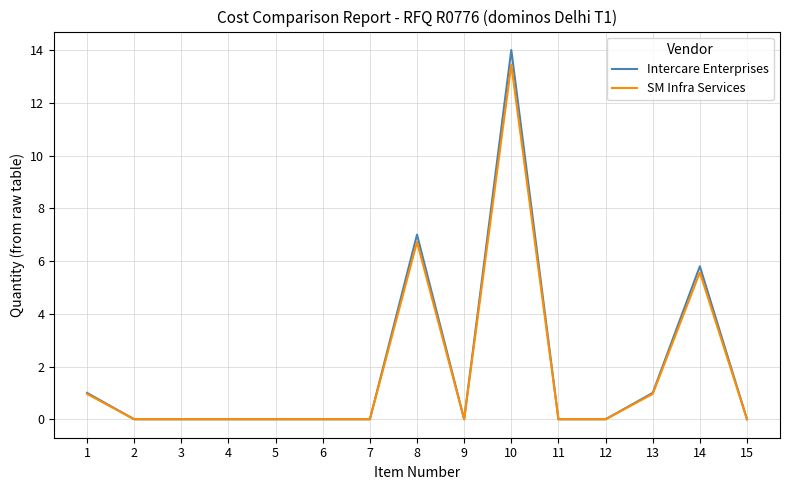

Where is the first local minimum for Intercare Enterprises?

9